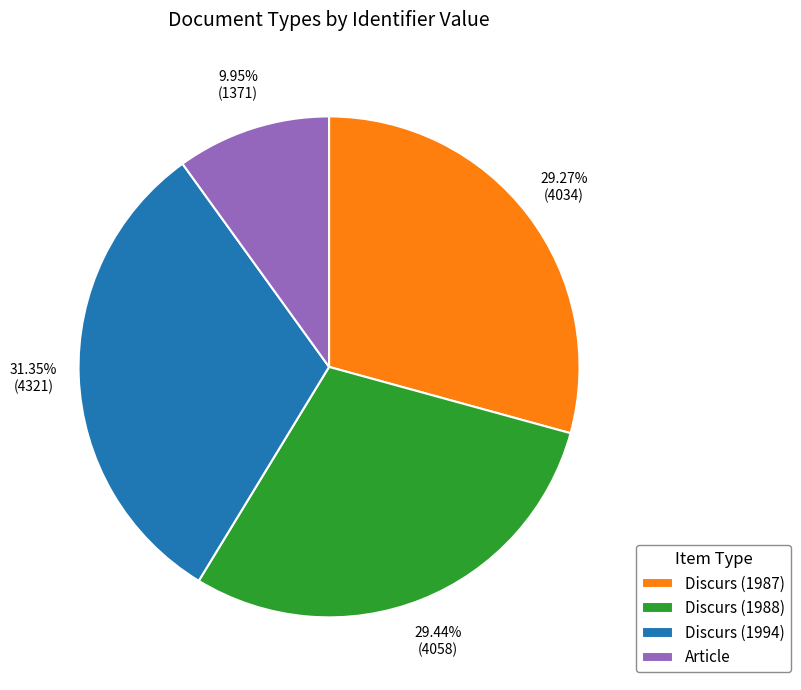

Combined, do Article and Discurs (1987) account for over 50%?

No